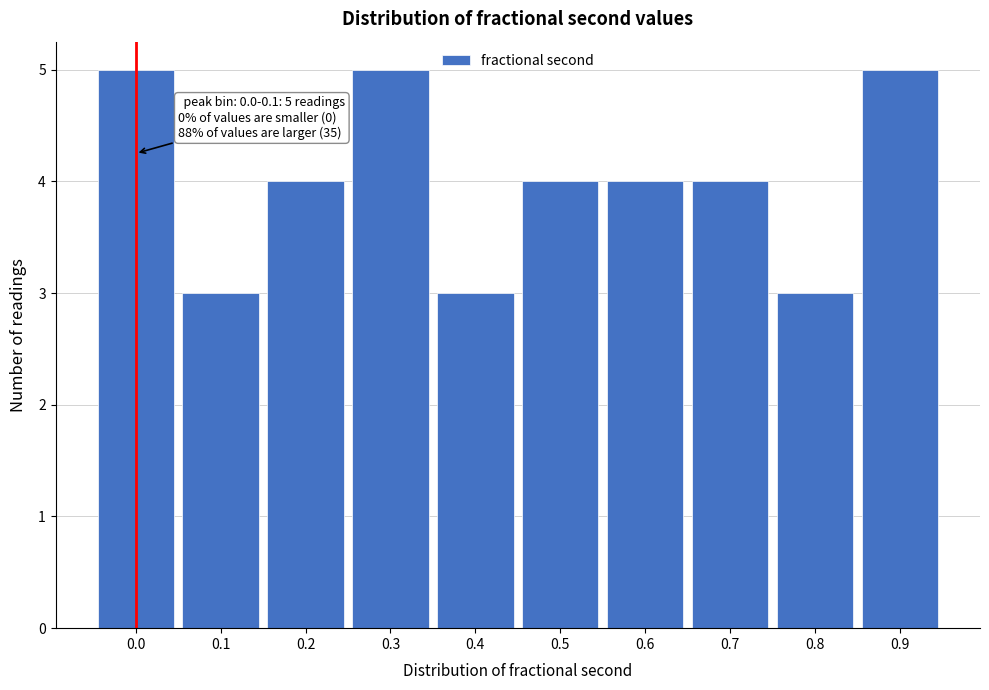

Reading left to right, extract all data points from this chart.

5	3	4	5	3	4	4	4	3	5